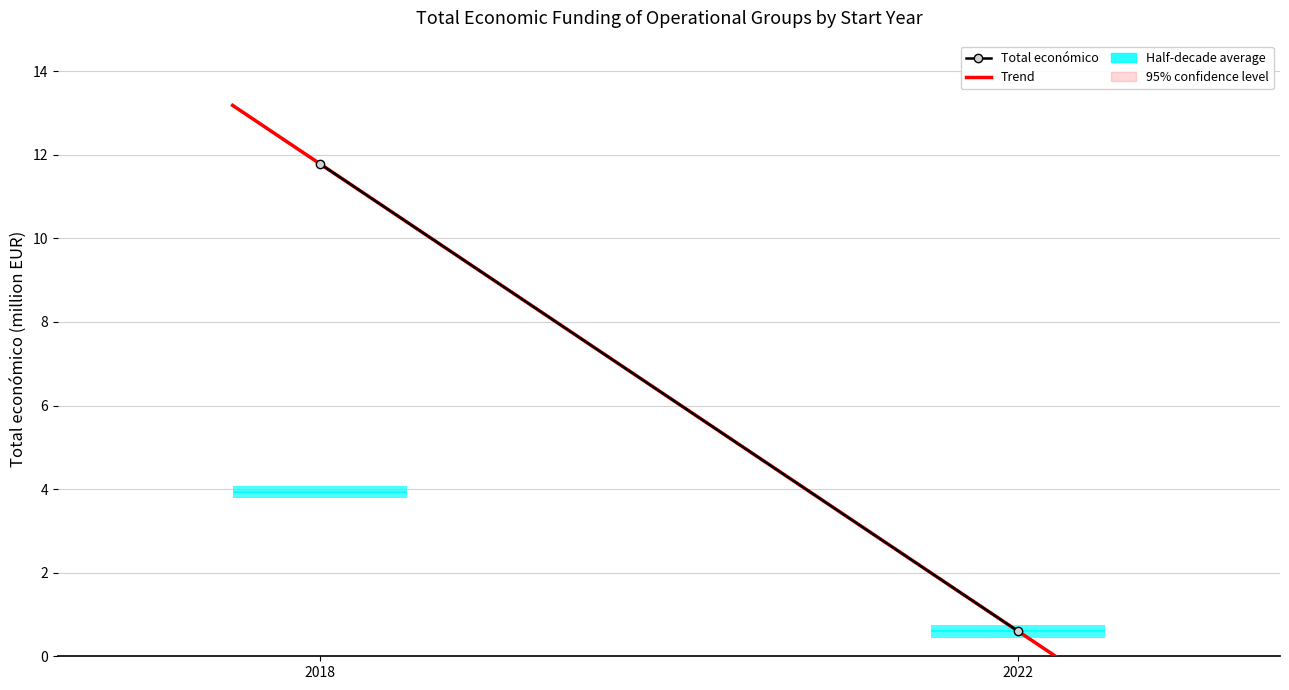

What is the sum of all Trend values?

12.4